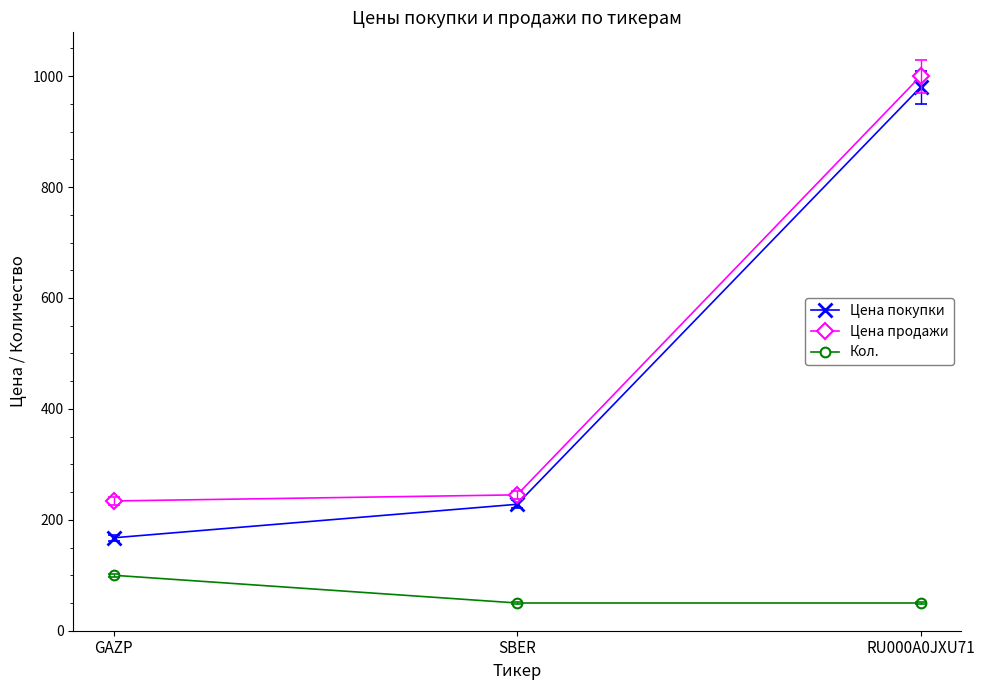

Which series changed the most between GAZP and RU000A0JXU71?

Цена покупки